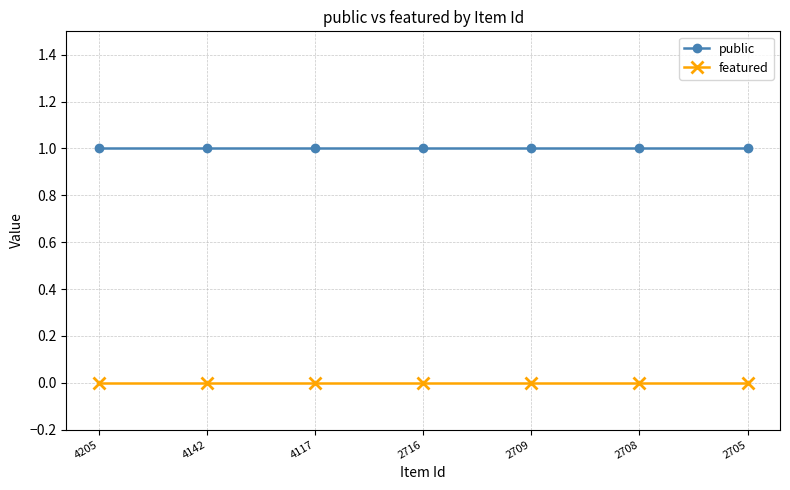

The value of featured at 2708 is 0. True or false?

True